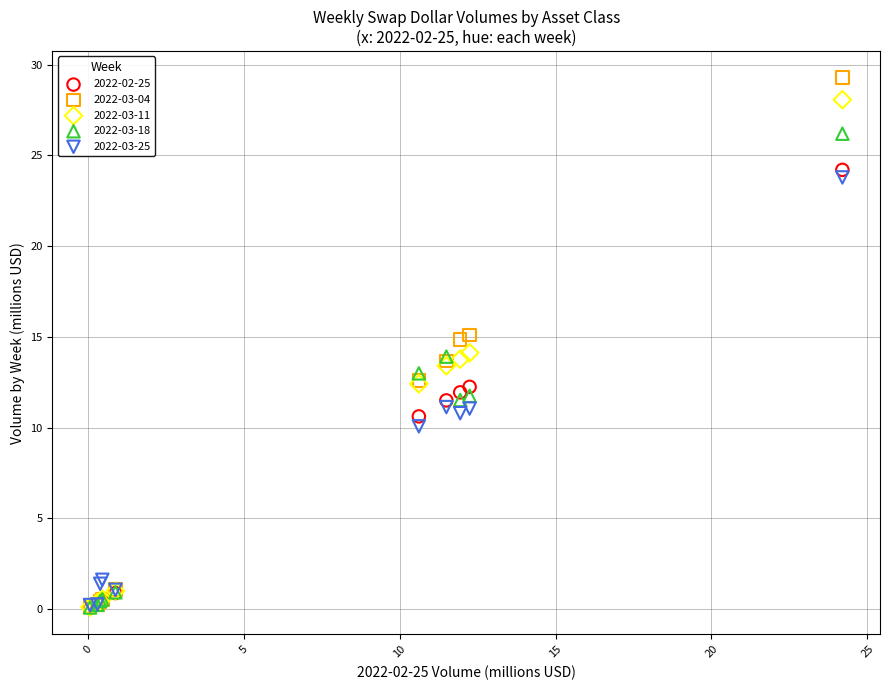

What are all the series names shown in the legend?

2022-02-25, 2022-03-04, 2022-03-11, 2022-03-18, 2022-03-25